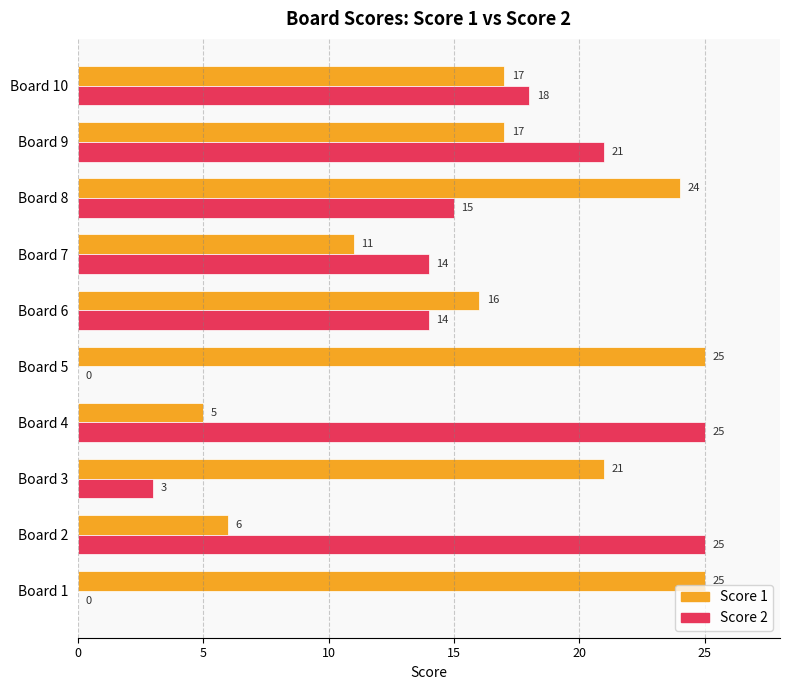

Is it true that Score 2 equals 25 at Board 4?

True